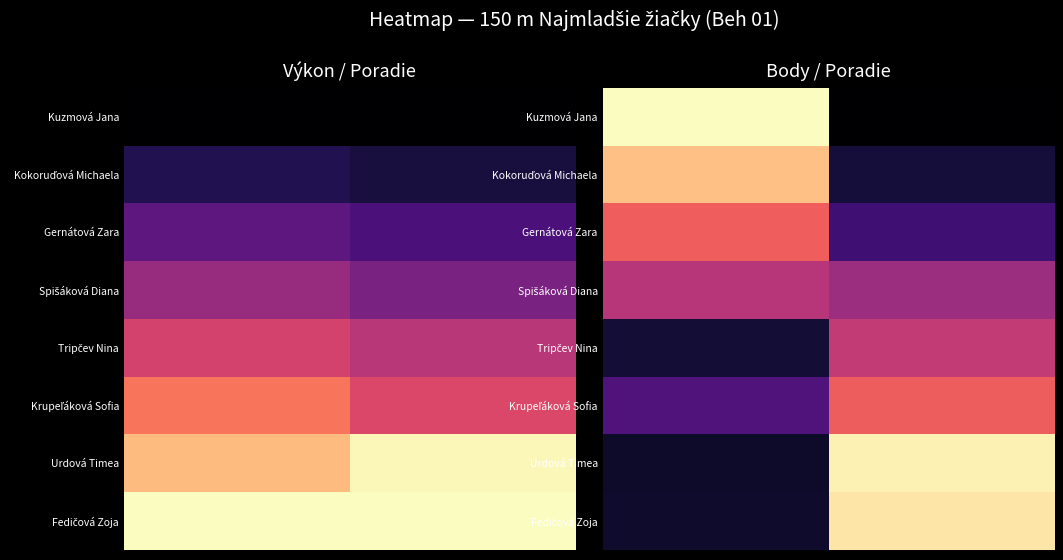

What is the spread (max minus min) of values at 3?

0.9